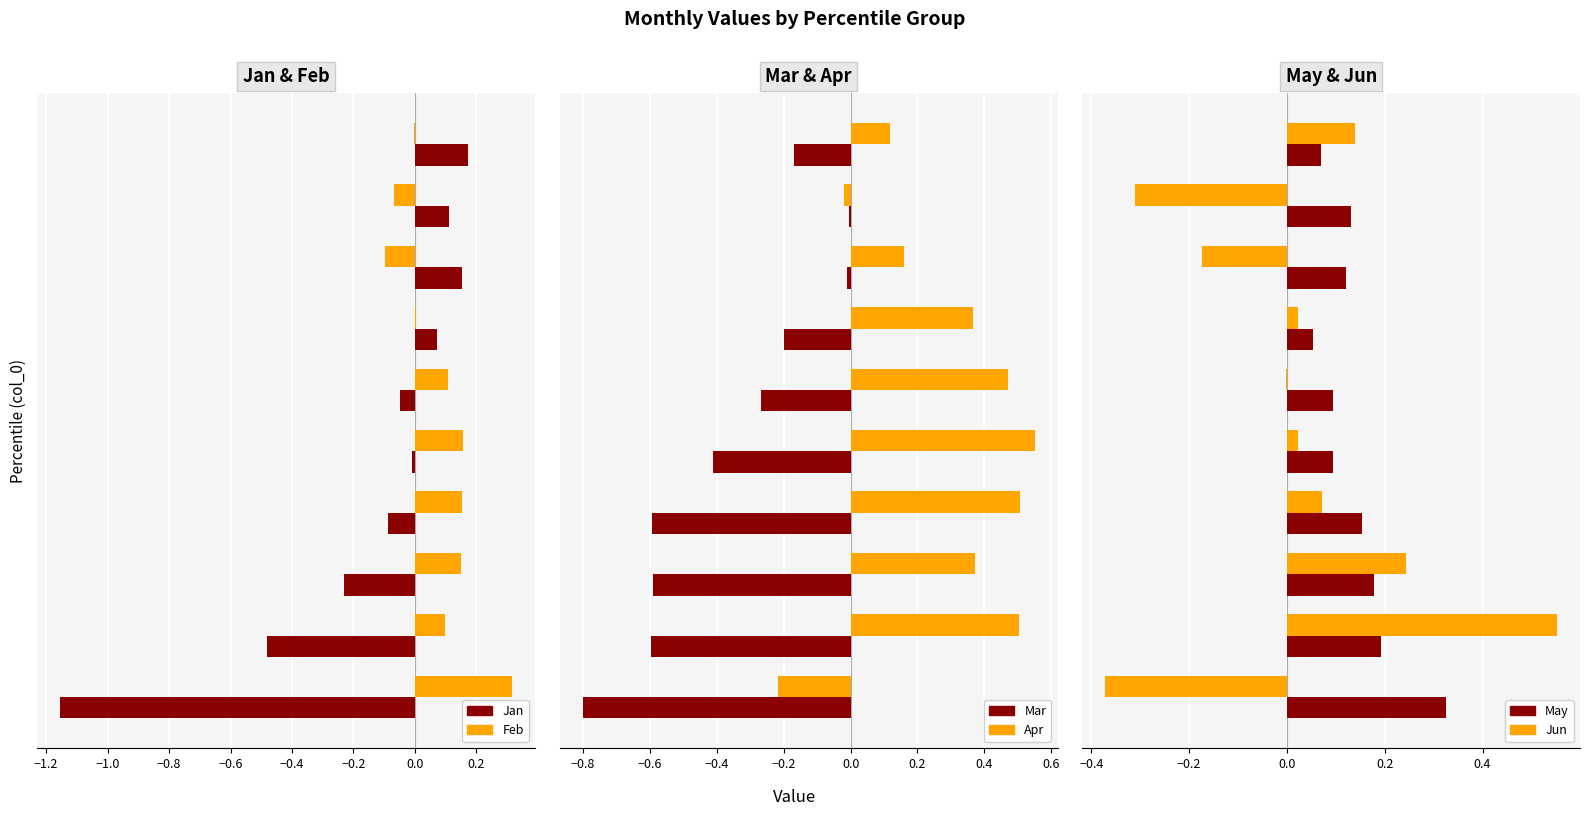

How many values in the Apr series exceed 0?

8